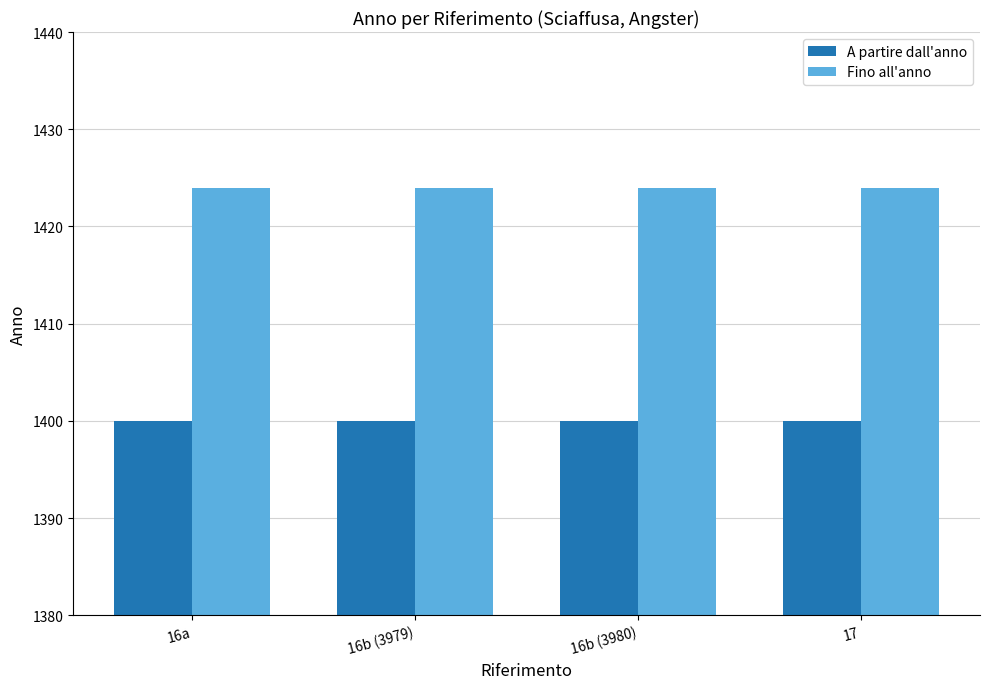

Reading left to right, what are all the values shown in this chart?

A partire dall'anno: 1400	1400	1400	1400
Fino all'anno: 1424	1424	1424	1424